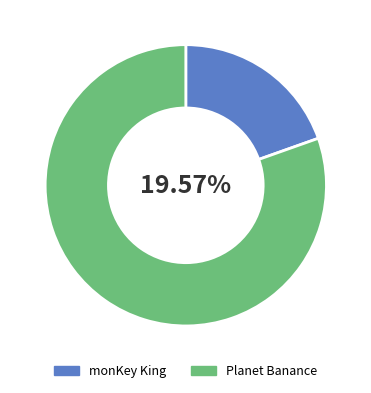

To the nearest percent, what percentage of the pie is Planet Banance?

80%